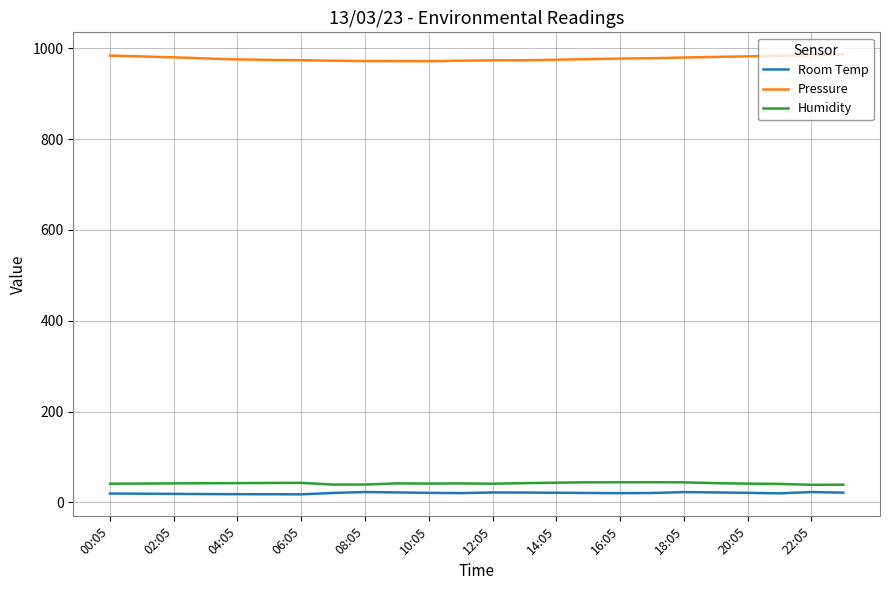

What is the highest value of the Humidity series?

44.2